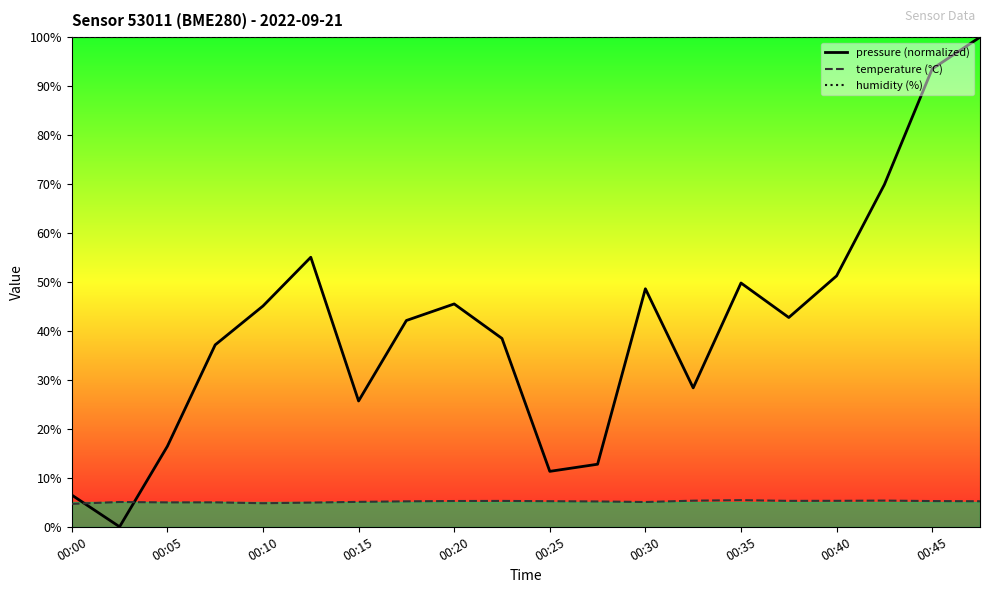

Is this an area chart (filled region under the line)?

No